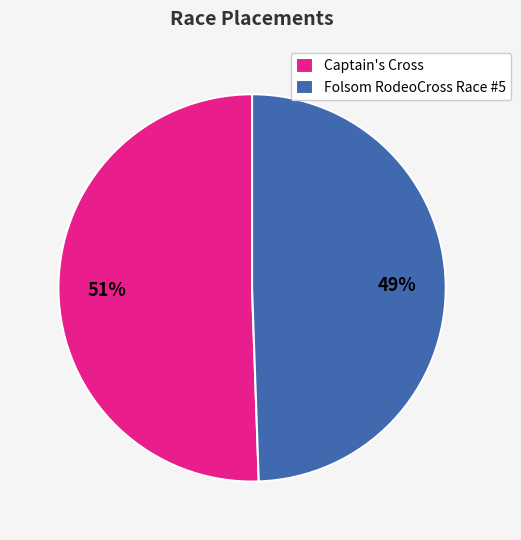

What is the smallest slice in the pie chart?

Folsom RodeoCross Race #5